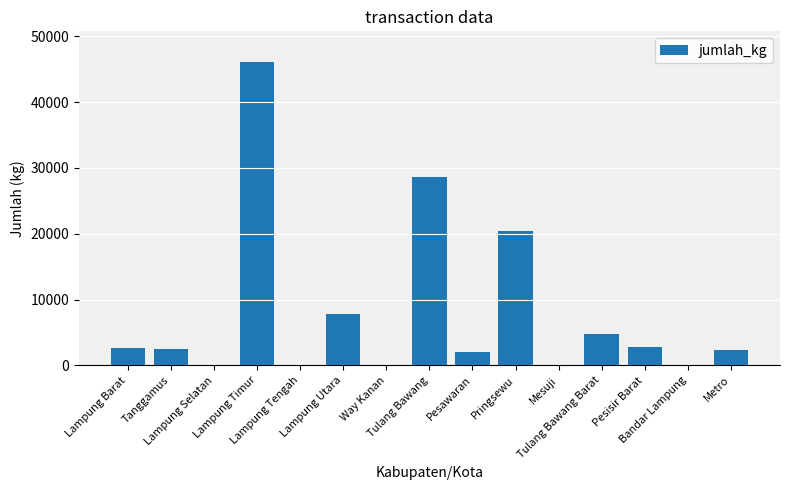

At which label does the data first exceed 2431?

Lampung Barat